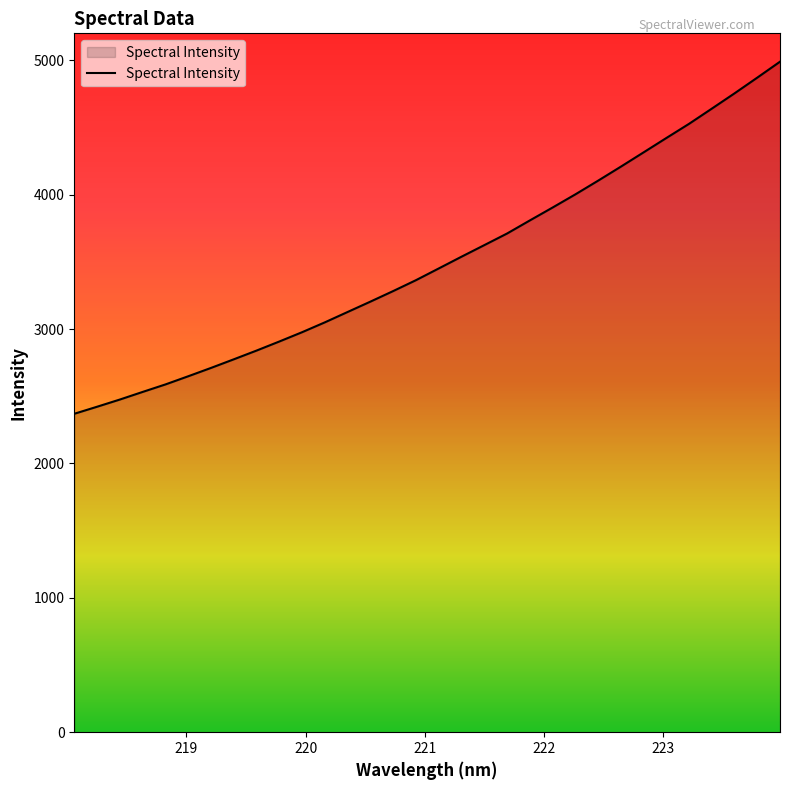

What is the difference between the maximum and minimum values?

2619.7